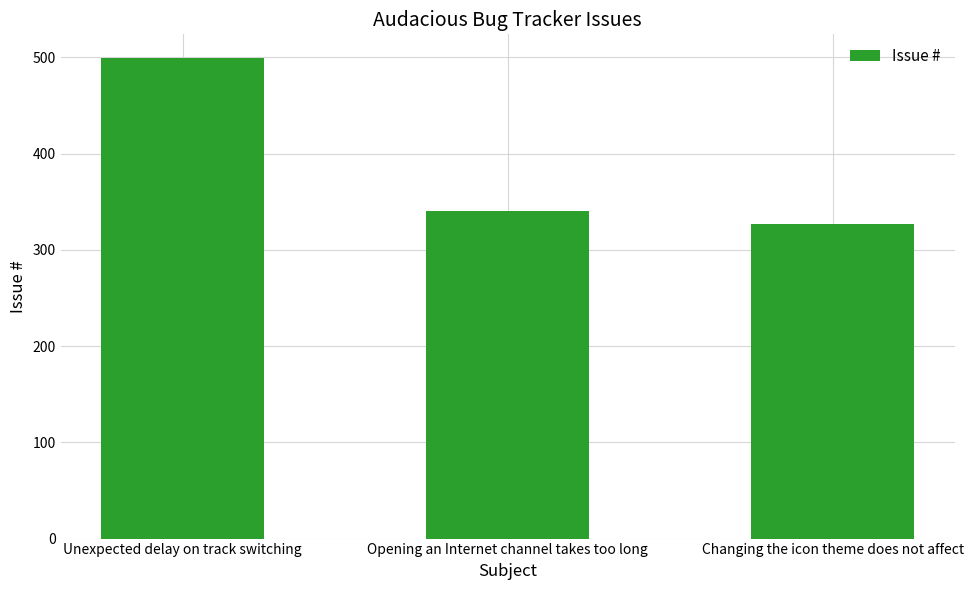

What is the label of the 3rd bar from the right?

Unexpected delay on track switching